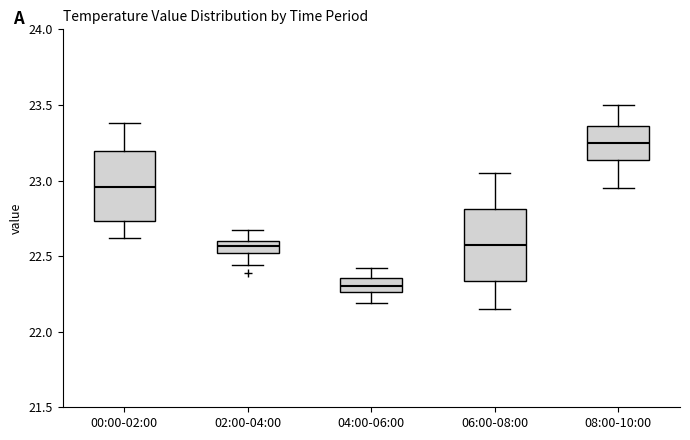

Reading left to right, transcribe this box plot: for each box, give where its median line is, the range the box spans, and where its two whiskers end, as read against the y-axis. The values are not printed on the chart, so give them approximately, as read against the axis.

00:00-02:00: median 22.95, box 22.75 to 23.20, whiskers 22.60 to 23.40
02:00-04:00: median 22.55, box 22.50 to 22.60, whiskers 22.45 to 22.65
04:00-06:00: median 22.30, box 22.25 to 22.35, whiskers 22.20 to 22.40
06:00-08:00: median 22.60, box 22.35 to 22.80, whiskers 22.15 to 23.05
08:00-10:00: median 23.25, box 23.15 to 23.35, whiskers 22.95 to 23.50